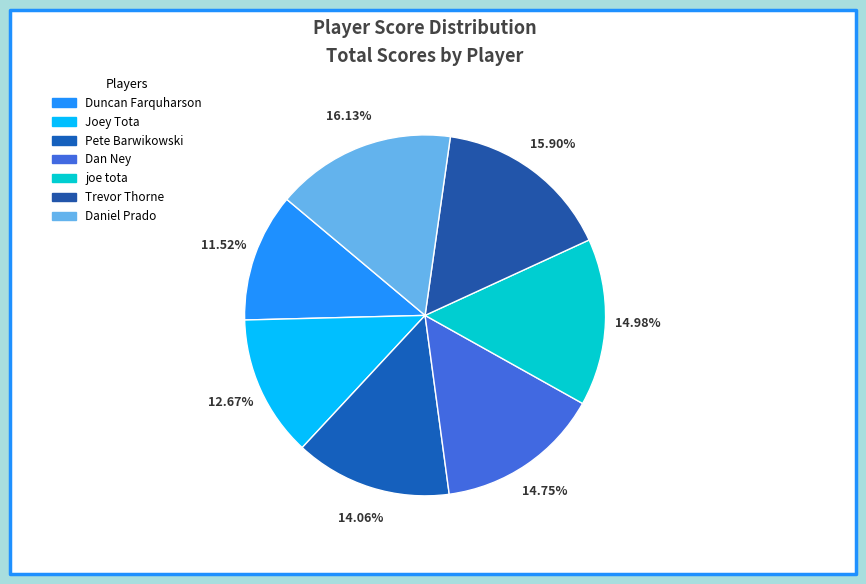

Is there any slice that represents more than half of the pie?

No